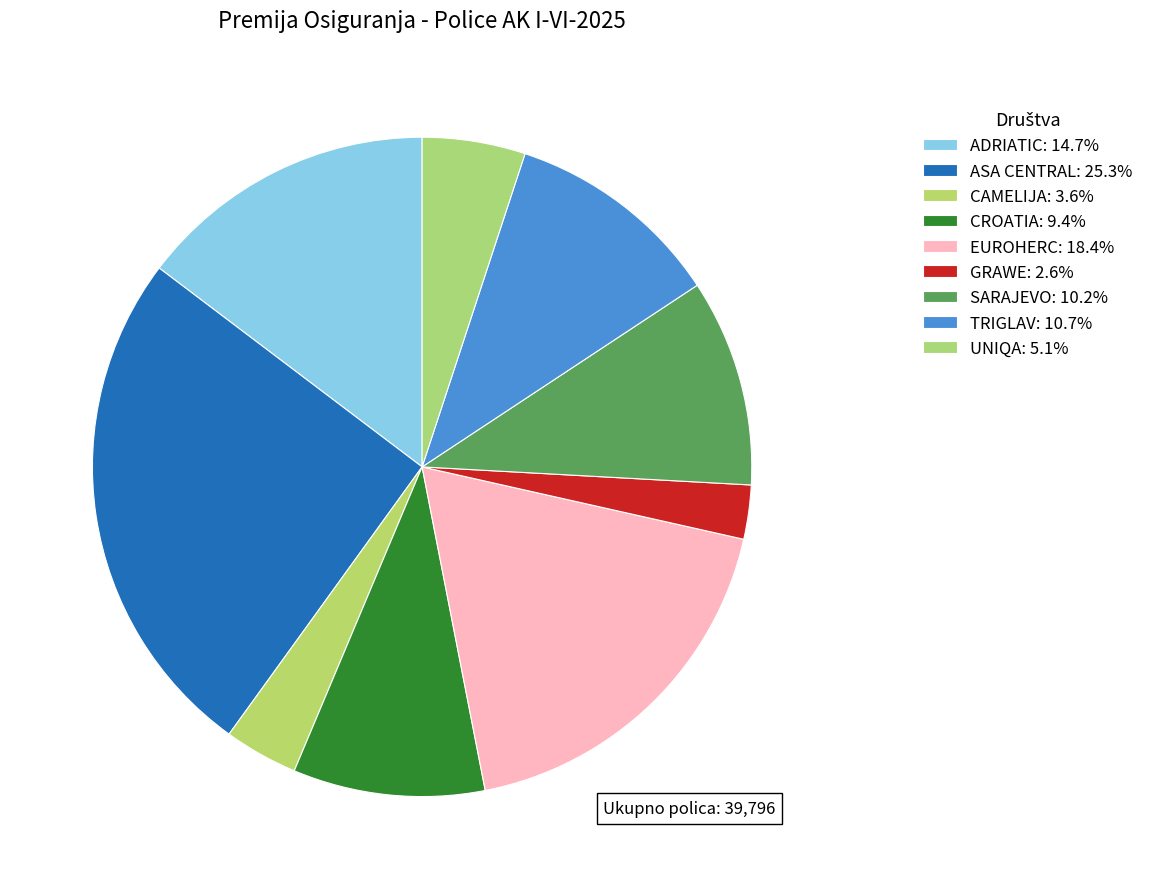

Is there any slice that represents more than half of the pie?

No